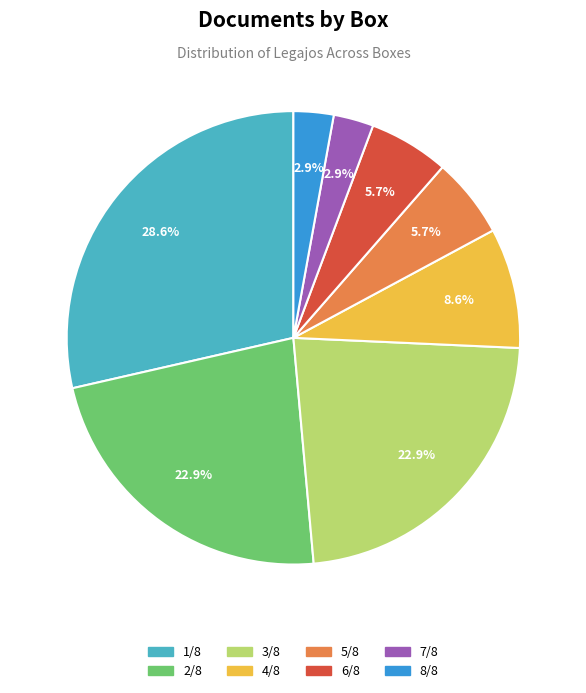

Count the number of slices in the pie.

8